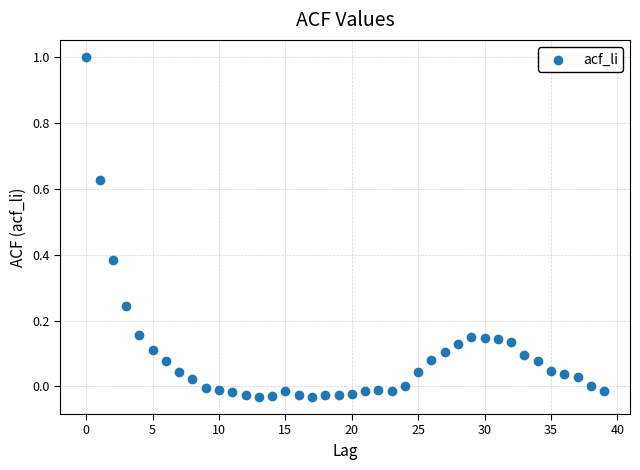

What is the range of Y values (max minus min)?

1.0